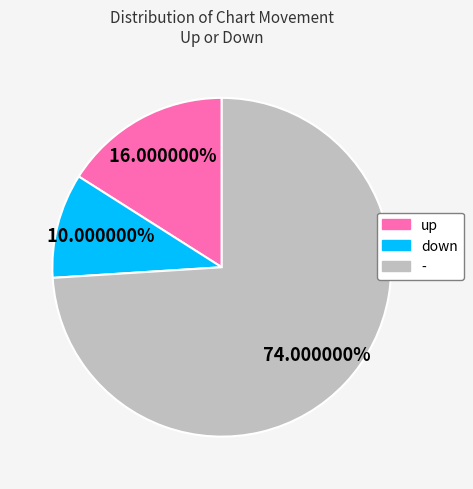

To the nearest percent, what portion does down represent?

10%